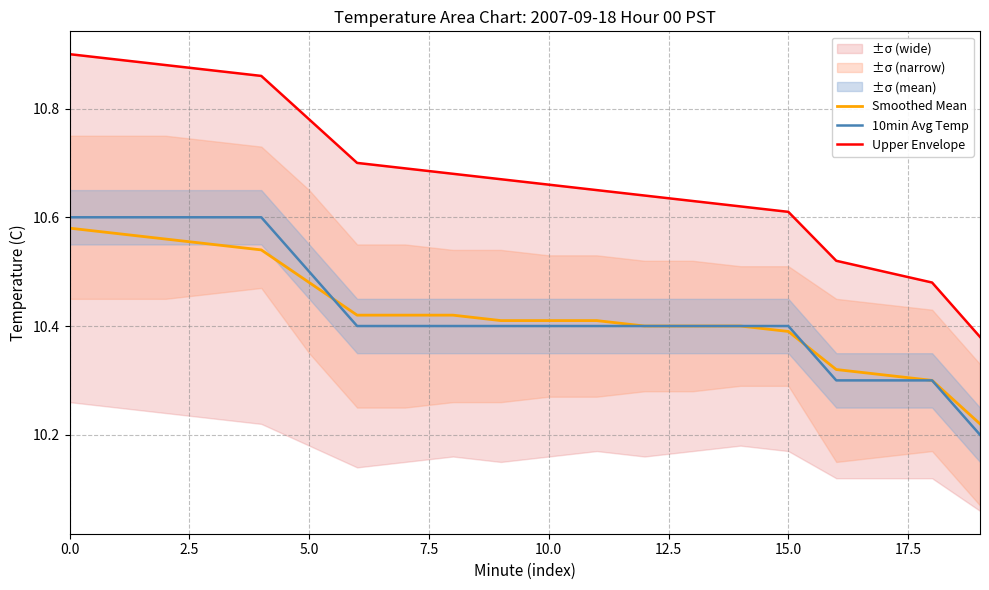

True or false: Upper Envelope and Smoothed Mean intersect in this chart.

False